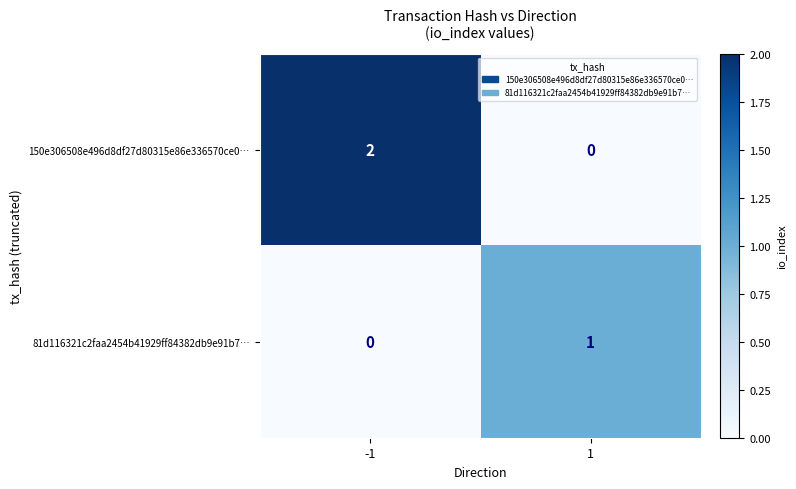

What is the spread (max minus min) of values at 1?

1